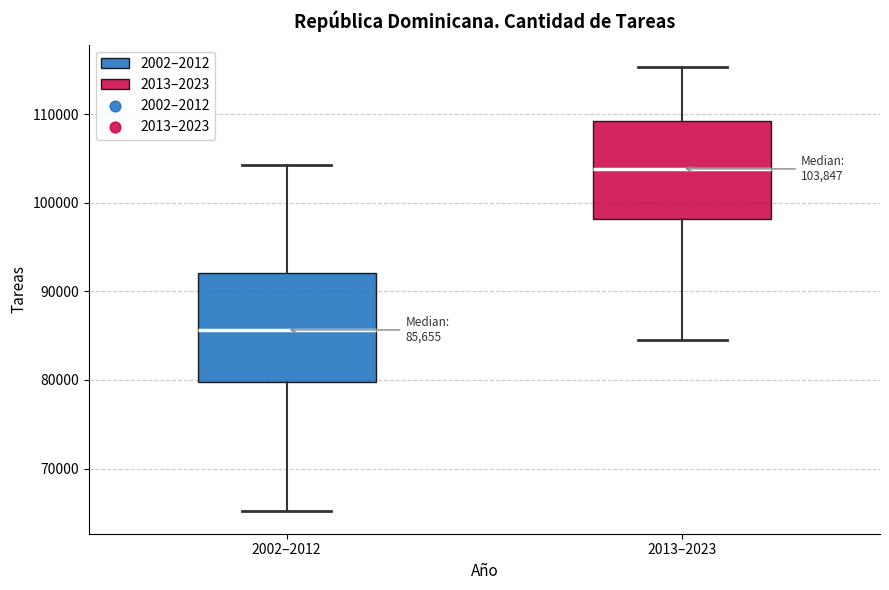

Comparing the boxes themselves (not the whiskers), which one is the tallest?

2002–2012